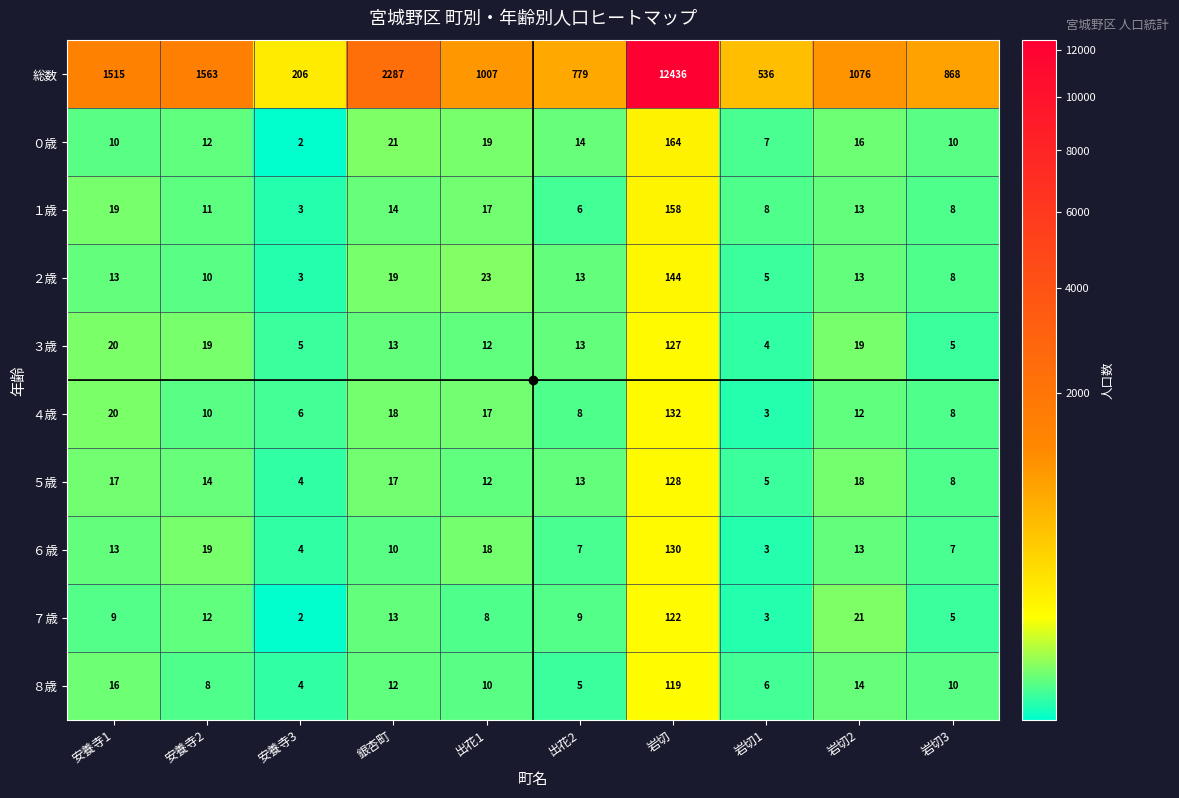

Rank the series by their maximum value, from highest to lowest.

総数, ０歳, １歳, ２歳, ４歳, ６歳, ５歳, ３歳, ７歳, ８歳